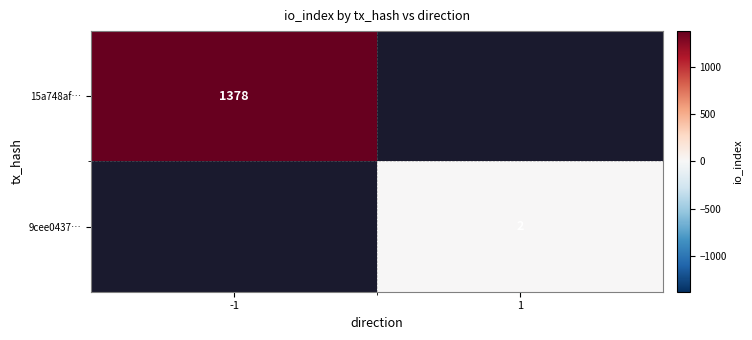

Between 1 and -1, which is larger?

-1